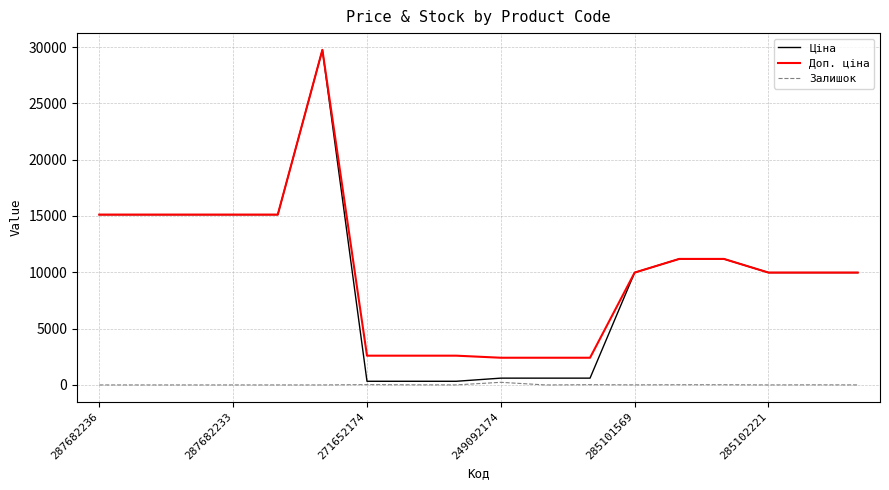

True or false: Ціна and Залишок cross at least once.

False